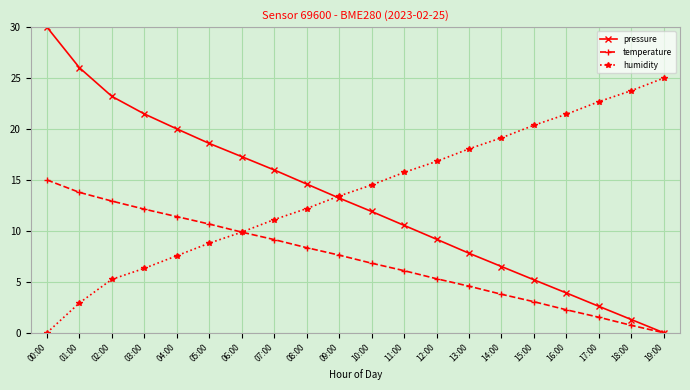

What is the average value of the pressure series?

13.0